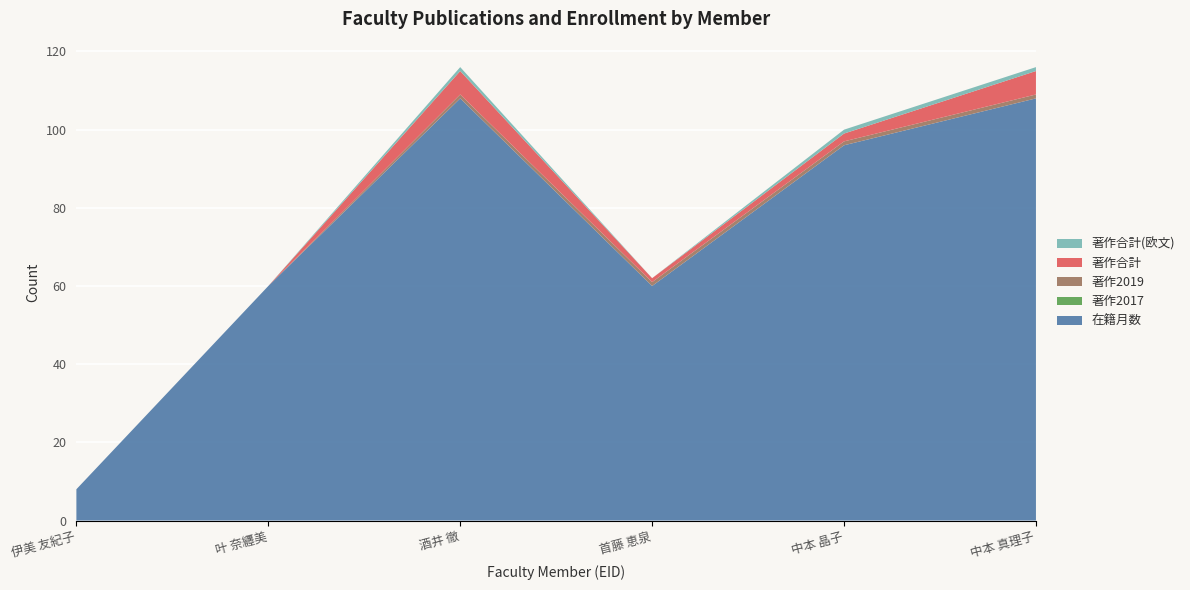

Reading right to left, transcribe all the data shown in this chart.

在籍月数: 108	96	60	108	60	8
著作2017: 0	0	0	0	0	0
著作2019: 1	1	1	1	0	0
著作合計: 6	2	1	6	0	0
著作合計(欧文): 1	1	0	1	0	0